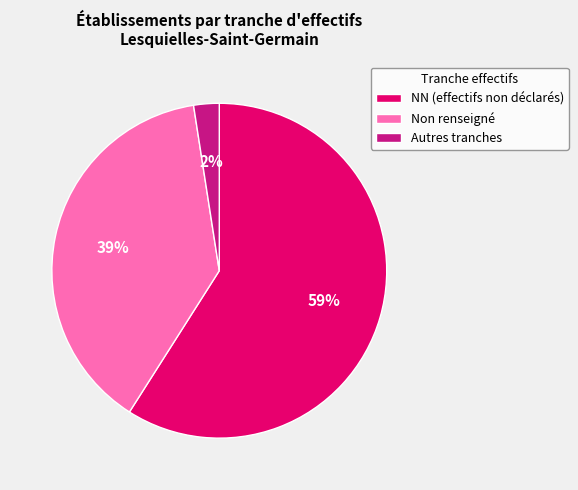

Approximately how many times larger is the value at NN (effectifs non déclarés) compared to Non renseigné?

1.5